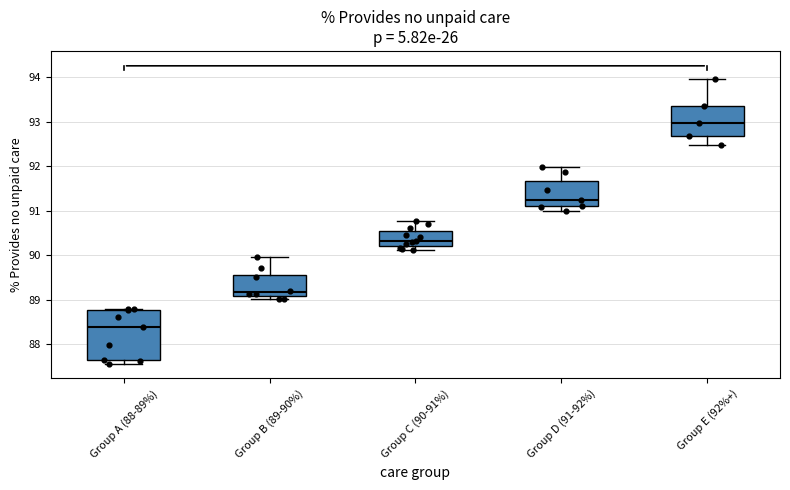

Reading left to right, transcribe this box plot: for each box, give where its median line is, the range the box spans, and where its two whiskers end, as read against the y-axis. The values are not printed on the chart, so give them approximately, as read against the axis.

Group A (88-89%): median 88.4, box 87.7 to 88.8, whiskers 87.6 to 88.8
Group B (89-90%): median 89.2, box 89.1 to 89.6, whiskers 89.0 to 90.0
Group C (90-91%): median 90.3, box 90.2 to 90.5, whiskers 90.1 to 90.8
Group D (91-92%): median 91.2, box 91.1 to 91.7, whiskers 91.0 to 92.0
Group E (92%+): median 93.0, box 92.7 to 93.4, whiskers 92.5 to 94.0